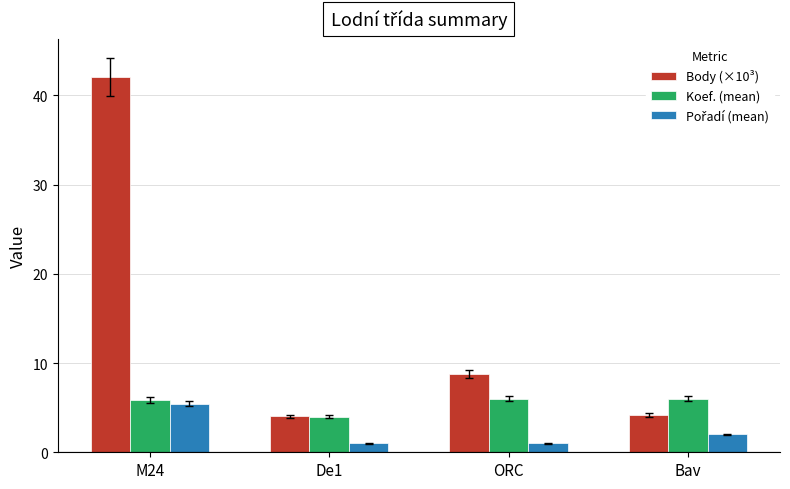

What is the total value across all series at Bav?

12.2